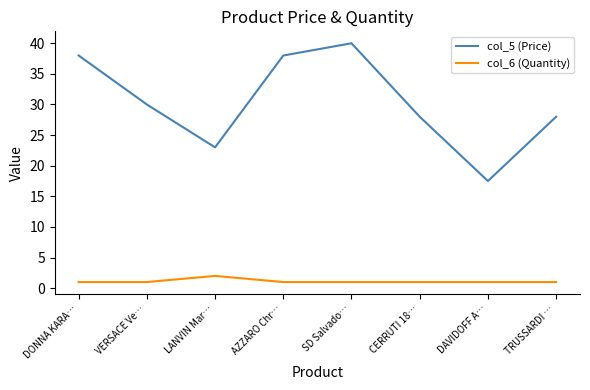

The col_6 (Quantity) series shows 1.0 at CERRUTI 18…. True or false?

True